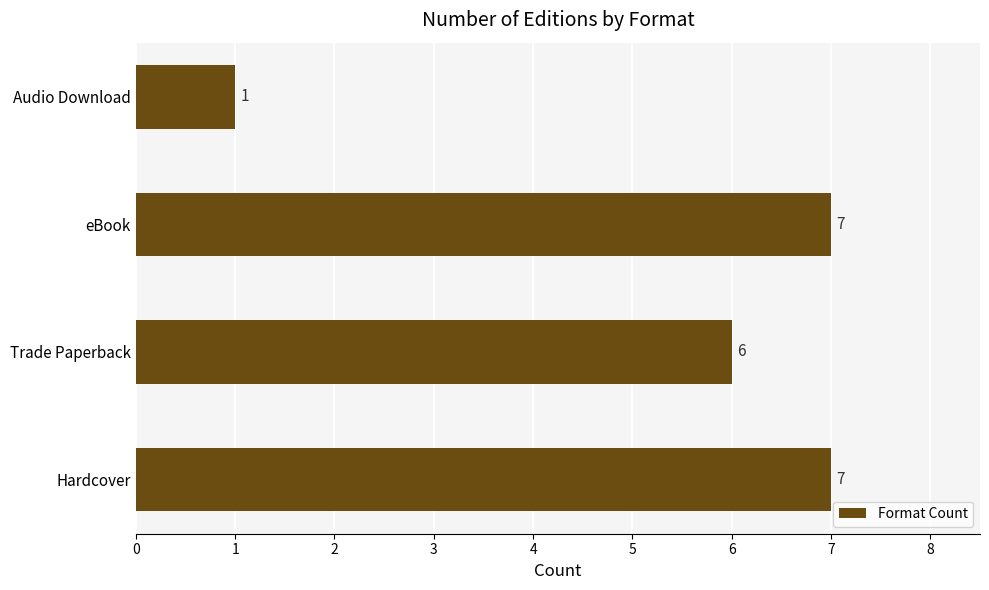

What is the change in value from eBook to Audio Download?

-6